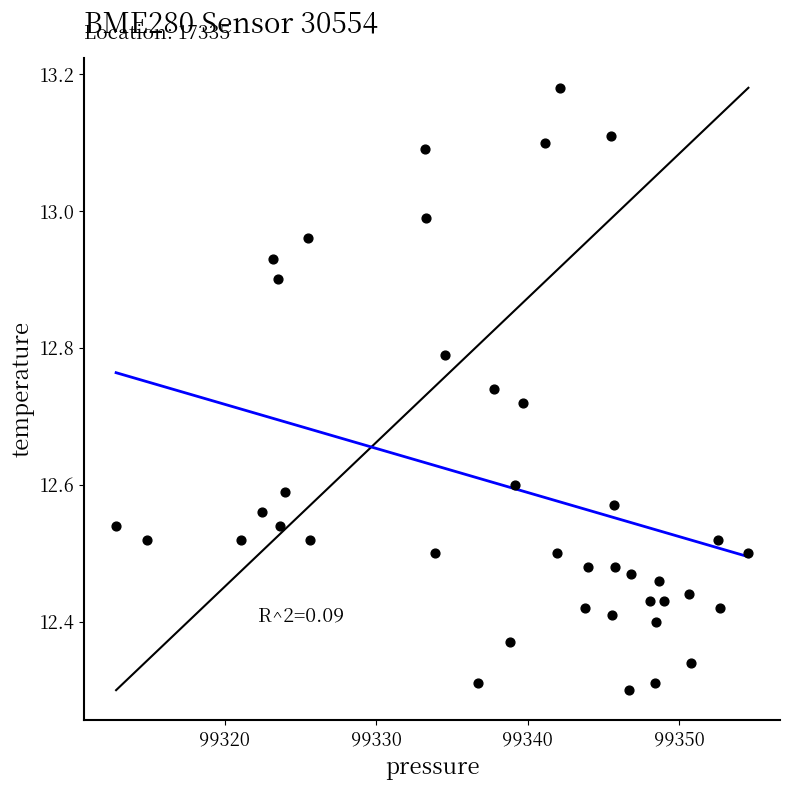

What is the range of Y values (max minus min)?

0.9